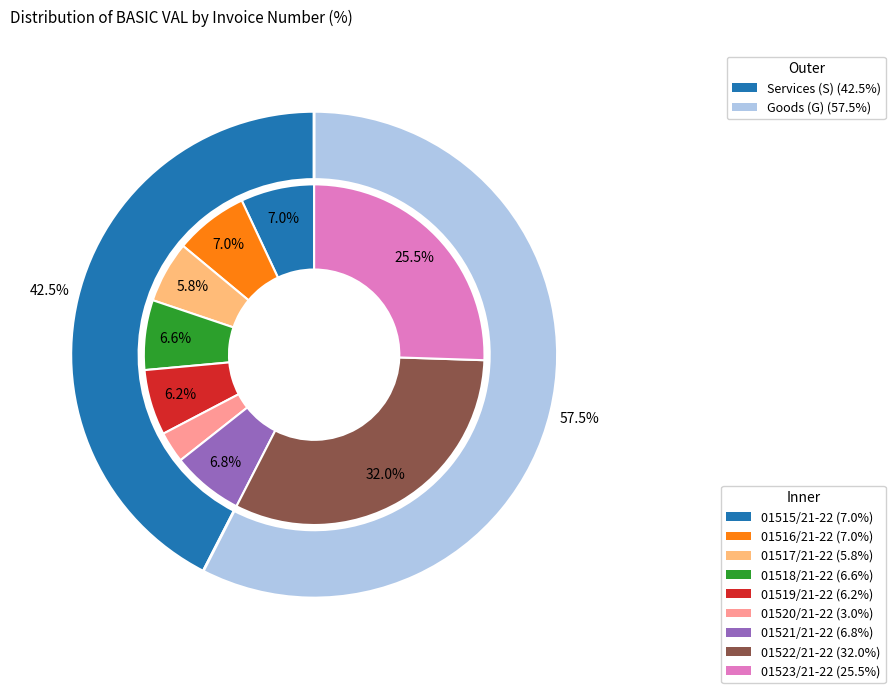

To the nearest percent, what portion does 01523/21-22 represent?

26%